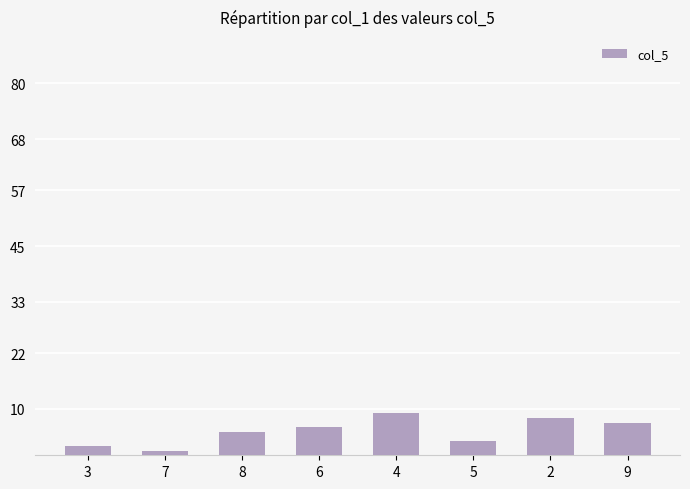

Which category has the lowest value across all series?

7